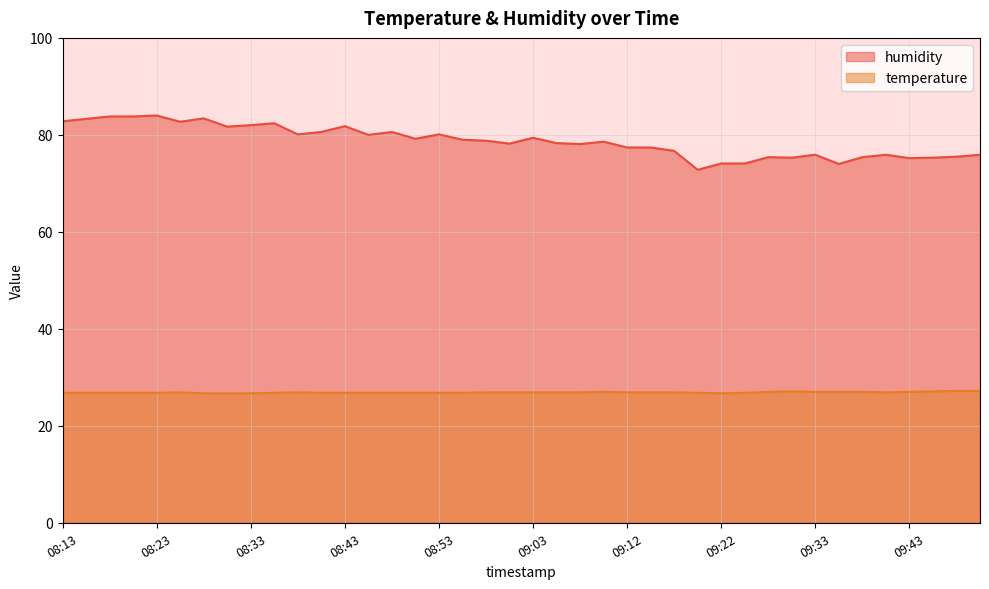

How many temperature values are between 26 and 27?

36